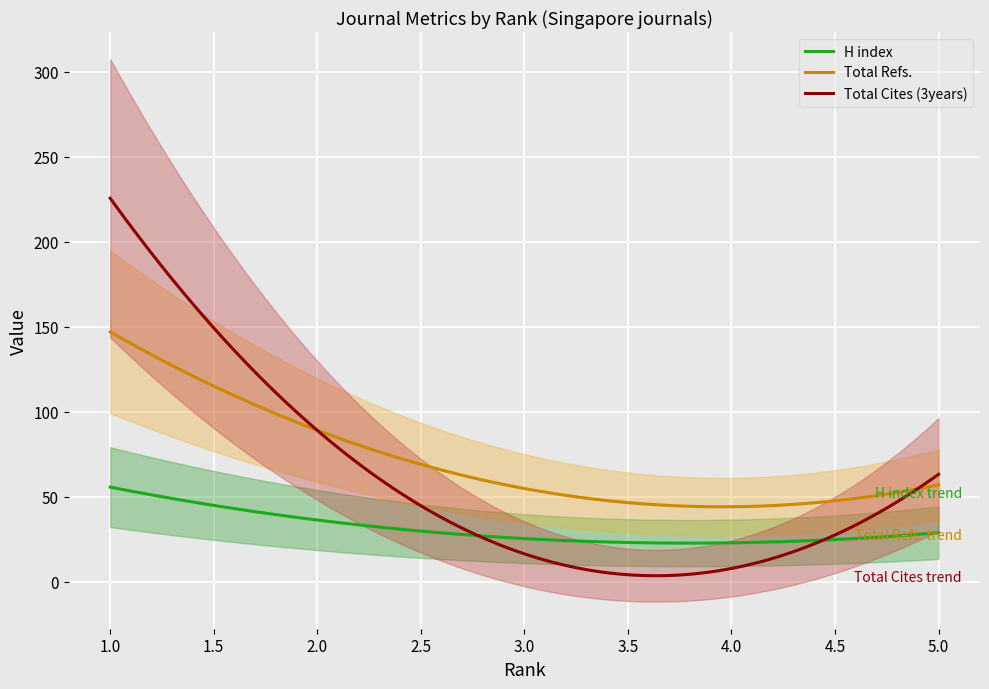

True or false: Total Cites (3years) has more than 2 interior local peaks.

False